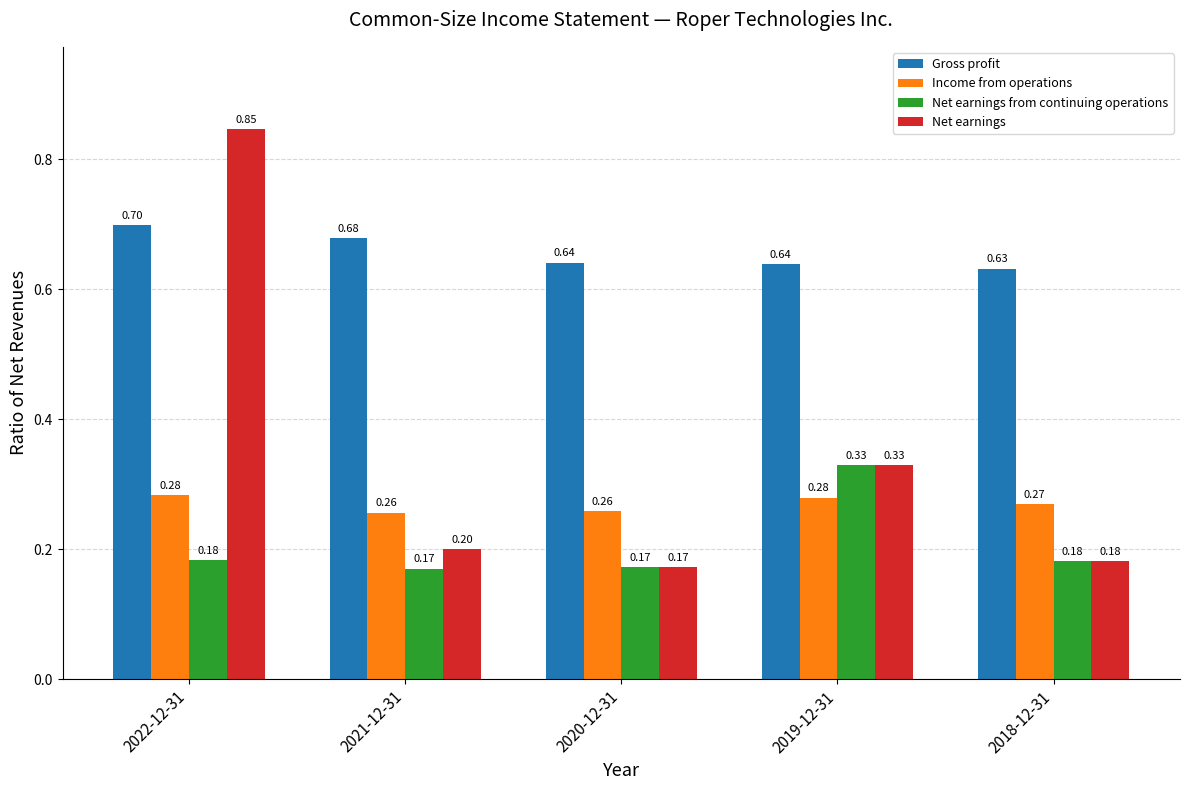

What is the lowest value of the Net earnings series?

0.2